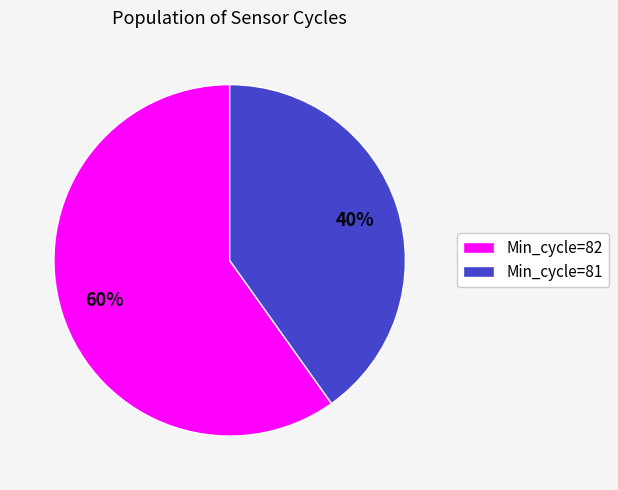

Is there any slice that represents more than half of the pie?

Yes